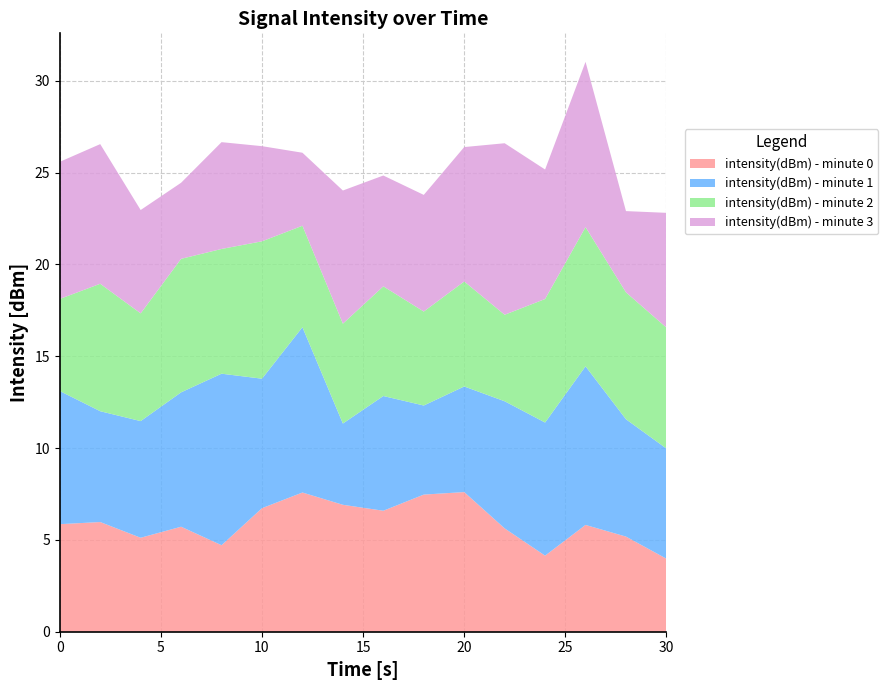

What is the maximum value for intensity(dBm) - minute 0?

7.6